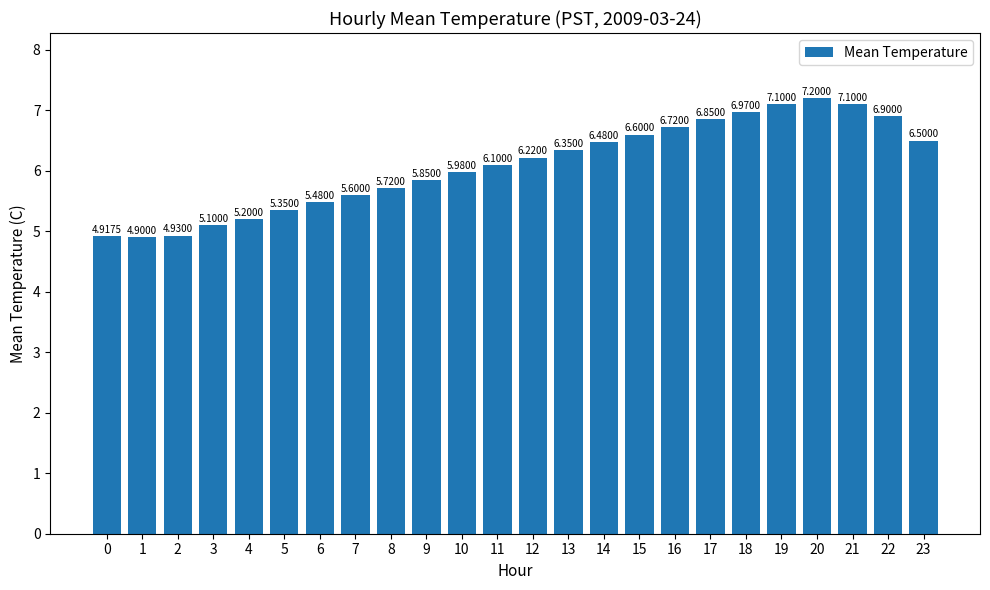

Is it true that the value at 11 is 6.1?

True